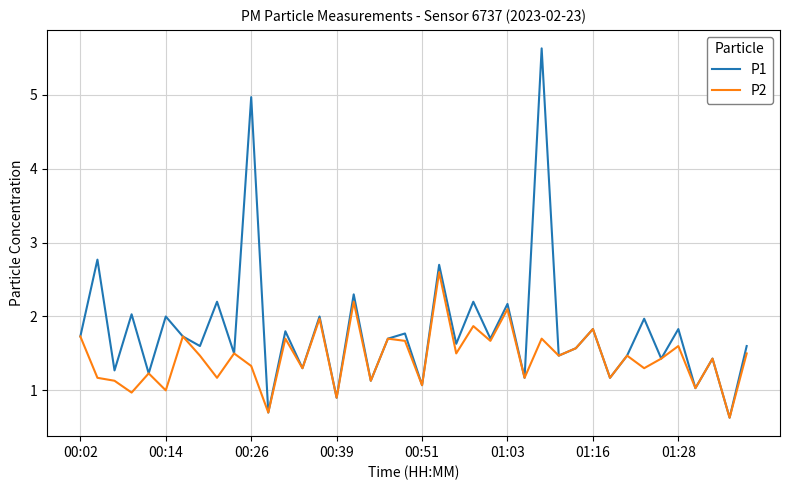

What is the highest value of the P1 series?

5.6